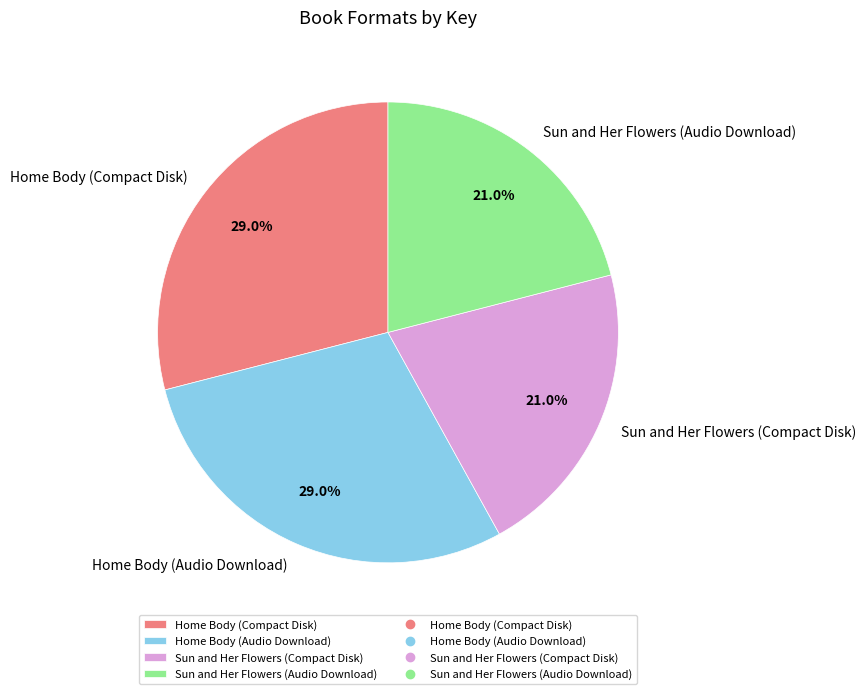

How much of the chart is everything except Sun and Her Flowers (Compact Disk)?

79.0%